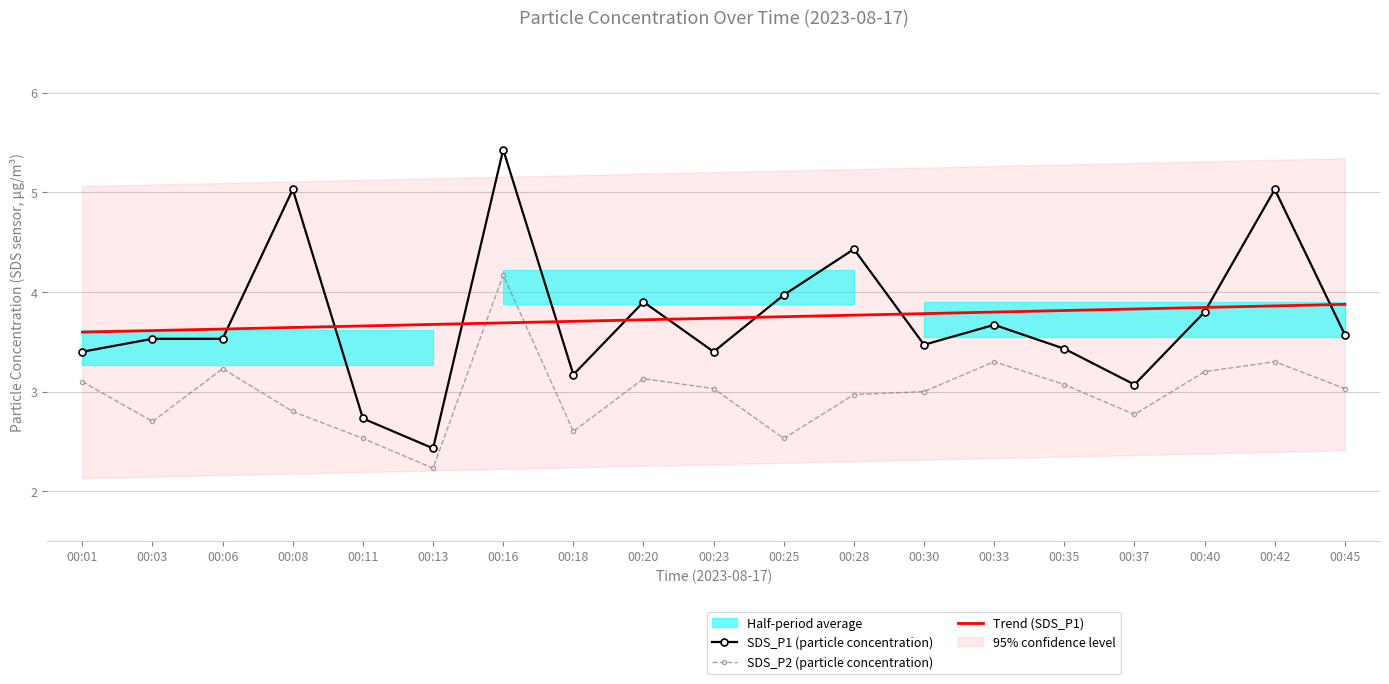

True or false: SDS_P2 (particle concentration) and SDS_P1 (particle concentration) intersect in this chart.

False